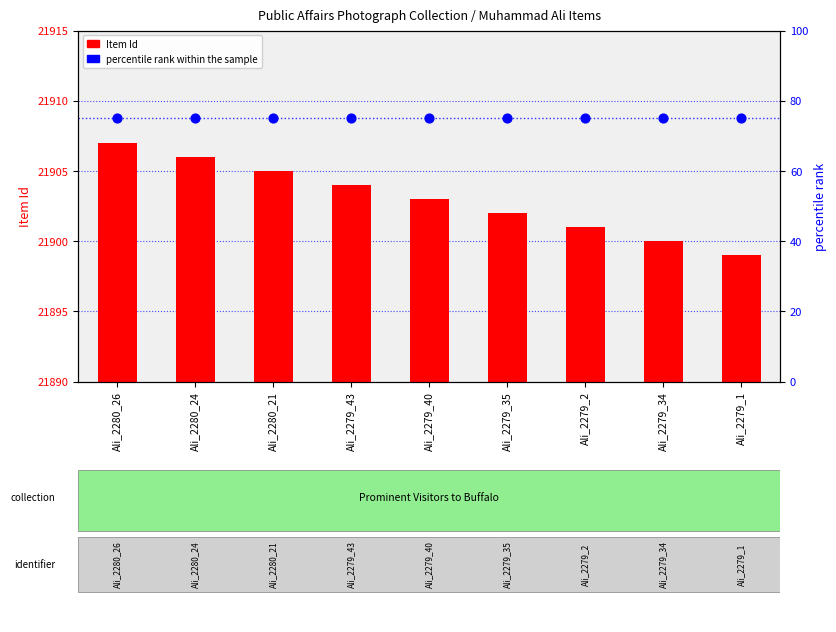

What is the total value across all series at Ali_2279_35?

21977